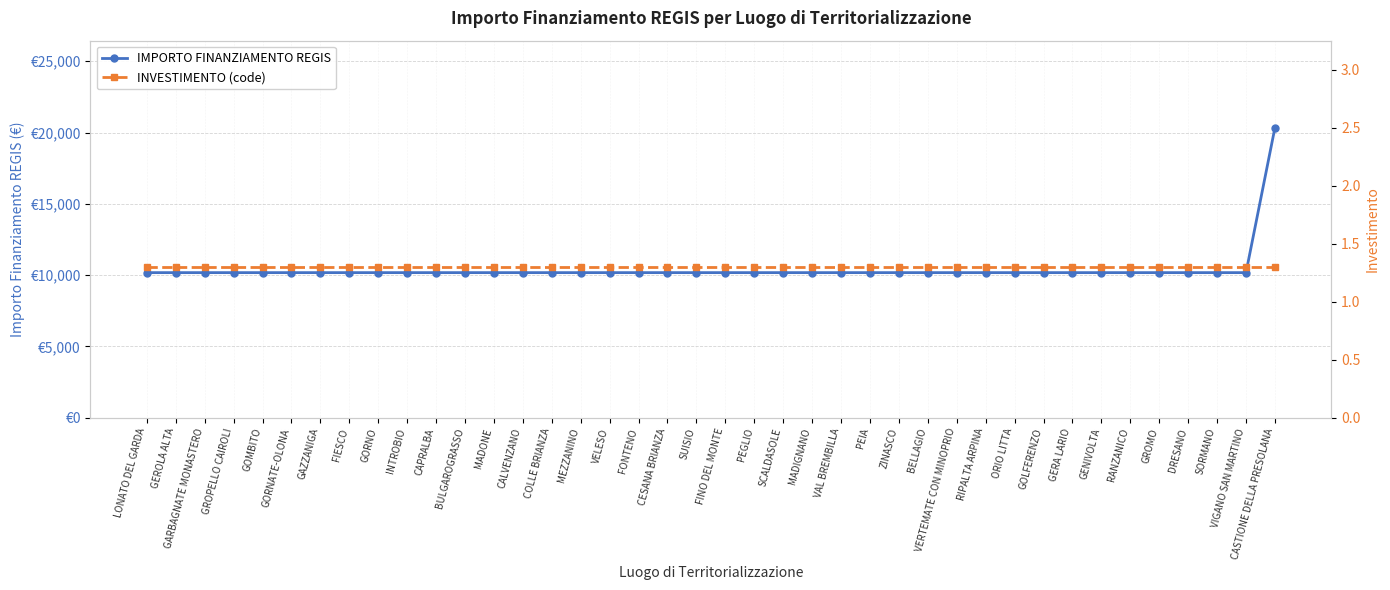

Reading left to right, extract all data points from this chart.

IMPORTO FINANZIAMENTO REGIS: 10172.0	10172.0	10172.0	10172.0	10172.0	10172.0	10172.0	10172.0	10172.0	10172.0	10172.0	10172.0	10172.0	10172.0	10172.0	10172.0	10172.0	10172.0	10172.0	10172.0	10172.0	10172.0	10172.0	10172.0	10172.0	10172.0	10172.0	10172.0	10172.0	10172.0	10172.0	10172.0	10172.0	10172.0	10172.0	10172.0	10172.0	10172.0	10172.0	20344.0
INVESTIMENTO (code): 1.3	1.3	1.3	1.3	1.3	1.3	1.3	1.3	1.3	1.3	1.3	1.3	1.3	1.3	1.3	1.3	1.3	1.3	1.3	1.3	1.3	1.3	1.3	1.3	1.3	1.3	1.3	1.3	1.3	1.3	1.3	1.3	1.3	1.3	1.3	1.3	1.3	1.3	1.3	1.3